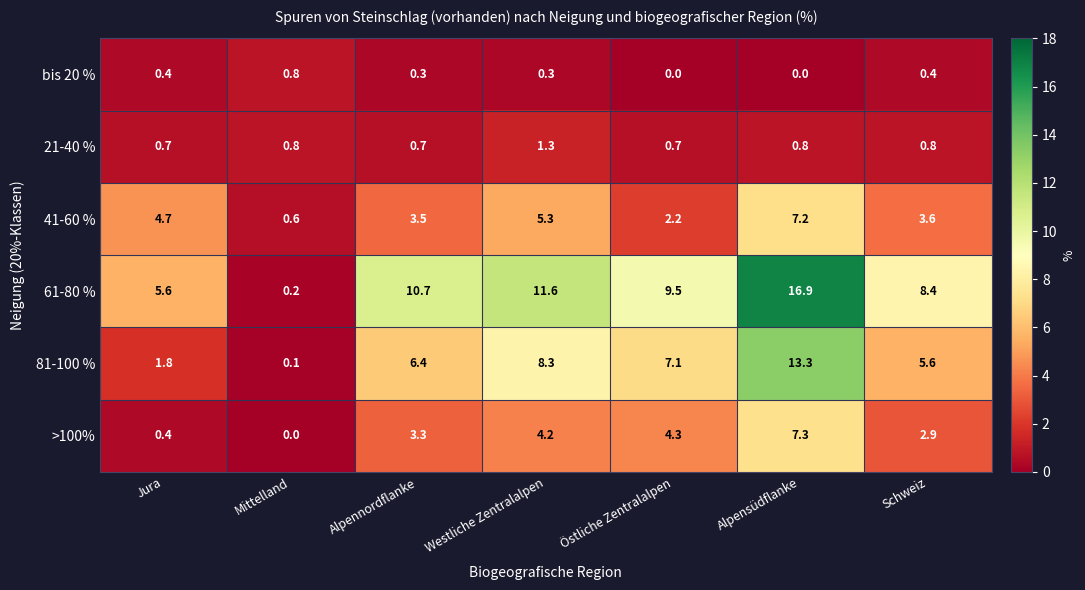

Is the value of 41-60 % at Westliche Zentralalpen greater than the value of 21-40 % at Östliche Zentralalpen?

Yes